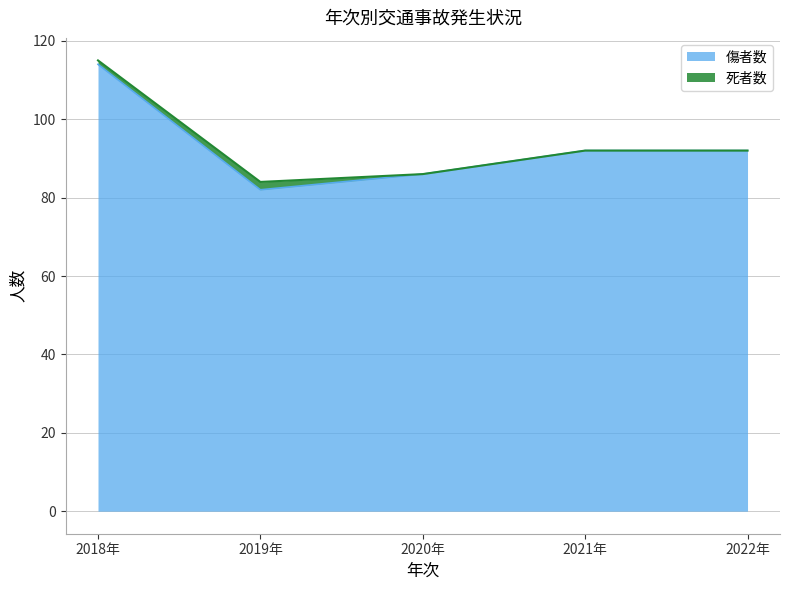

What position from the right is 2018年?

5